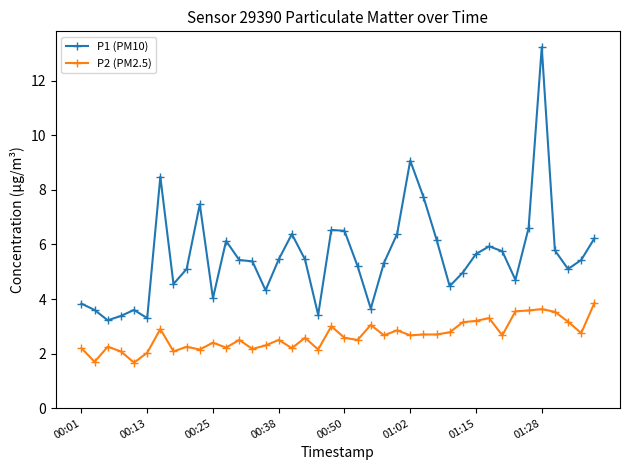

What is the value of the P1 (PM10) point at the 18th from the left?

5.5